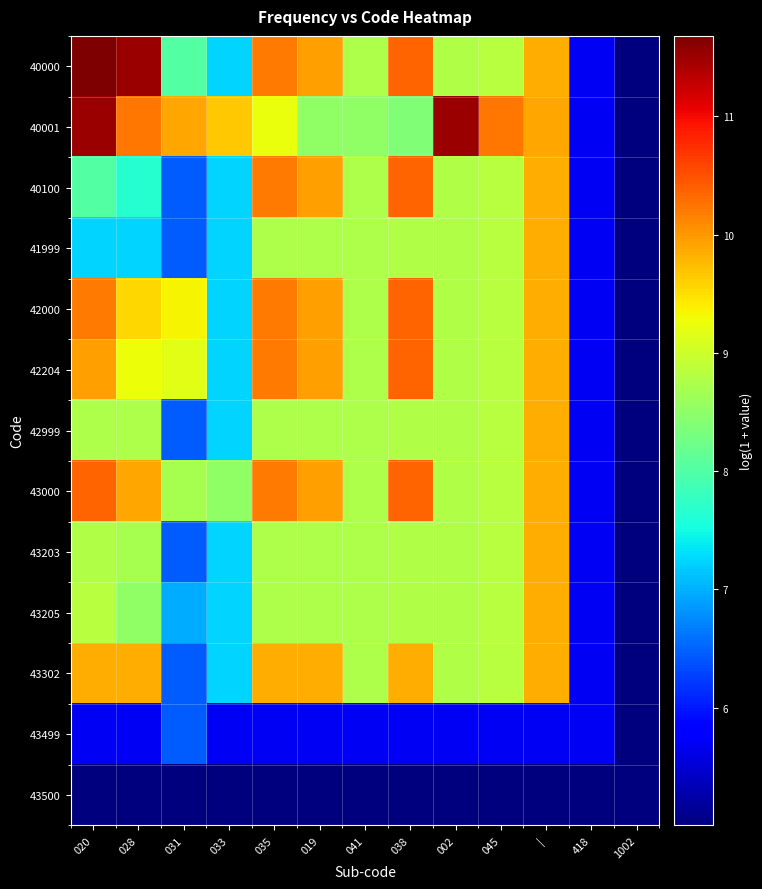

Reading right to left, what are all the values shown in this chart?

40000: 1002=5.0	418=5.7	|=9.8	045=8.8	002=8.8	038=10.4	041=8.8	019=9.9	035=10.2	033=7.2	031=8.0	028=11.5	020=11.7
40001: 1002=5.0	418=5.7	|=9.9	045=10.2	002=11.5	038=8.4	041=8.5	019=8.5	035=9.2	033=9.7	031=9.9	028=10.2	020=11.5
40100: 1002=5.0	418=5.7	|=9.8	045=8.8	002=8.8	038=10.4	041=8.8	019=9.9	035=10.2	033=7.2	031=6.5	028=7.6	020=8.0
41999: 1002=5.0	418=5.7	|=9.8	045=8.8	002=8.8	038=8.8	041=8.8	019=8.8	035=8.8	033=7.2	031=6.5	028=7.2	020=7.2
42000: 1002=5.0	418=5.7	|=9.8	045=8.8	002=8.8	038=10.4	041=8.8	019=9.9	035=10.2	033=7.2	031=9.4	028=9.6	020=10.2
42204: 1002=5.0	418=5.7	|=9.8	045=8.8	002=8.8	038=10.4	041=8.8	019=9.9	035=10.2	033=7.2	031=9.2	028=9.3	020=9.9
42999: 1002=5.0	418=5.7	|=9.8	045=8.8	002=8.8	038=8.8	041=8.8	019=8.8	035=8.8	033=7.2	031=6.5	028=8.8	020=8.8
43000: 1002=5.0	418=5.7	|=9.8	045=8.8	002=8.8	038=10.4	041=8.8	019=9.9	035=10.2	033=8.5	031=8.7	028=9.9	020=10.4
43203: 1002=5.0	418=5.7	|=9.8	045=8.8	002=8.8	038=8.8	041=8.8	019=8.8	035=8.8	033=7.2	031=6.5	028=8.7	020=8.8
43205: 1002=5.0	418=5.7	|=9.8	045=8.8	002=8.8	038=8.8	041=8.8	019=8.8	035=8.8	033=7.2	031=7.0	028=8.5	020=8.8
43302: 1002=5.0	418=5.7	|=9.8	045=8.8	002=8.8	038=9.8	041=8.8	019=9.8	035=9.8	033=7.2	031=6.5	028=9.8	020=9.8
43499: 1002=5.0	418=5.7	|=5.7	045=5.7	002=5.7	038=5.7	041=5.7	019=5.7	035=5.7	033=5.7	031=6.5	028=5.7	020=5.7
43500: 1002=5.0	418=5.0	|=5.0	045=5.0	002=5.0	038=5.0	041=5.0	019=5.0	035=5.0	033=5.0	031=5.0	028=5.0	020=5.0